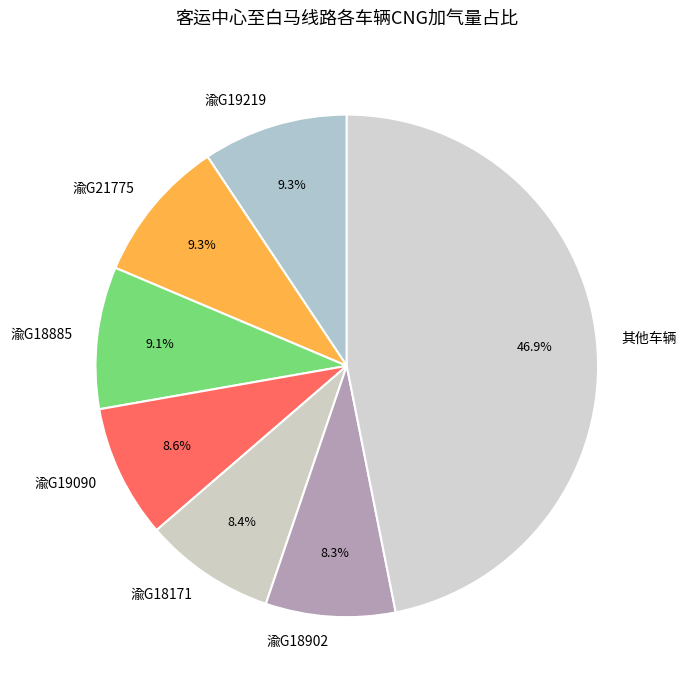

How many slices are in this pie chart?

7